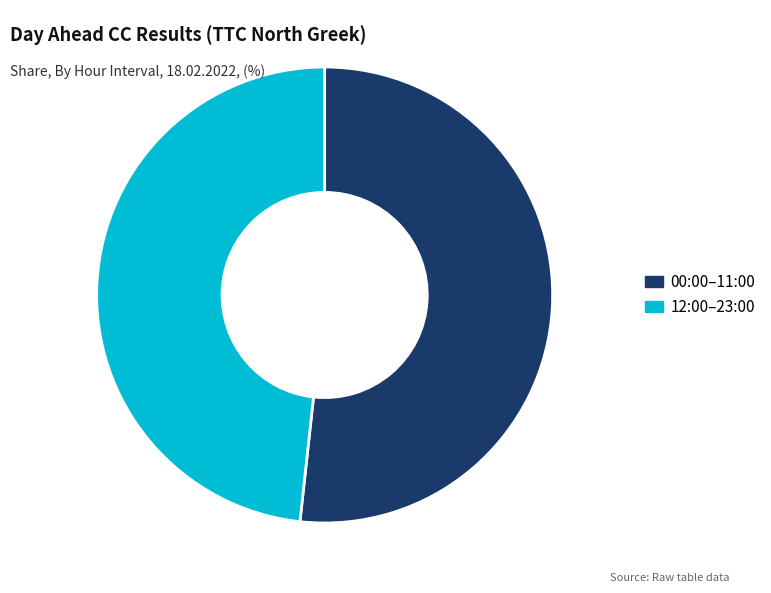

Do 12:00–23:00 and 00:00–11:00 together represent more than half of the pie?

Yes